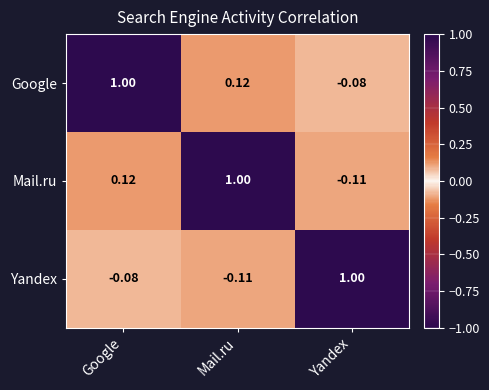

Which series has the largest total across all categories?

Google